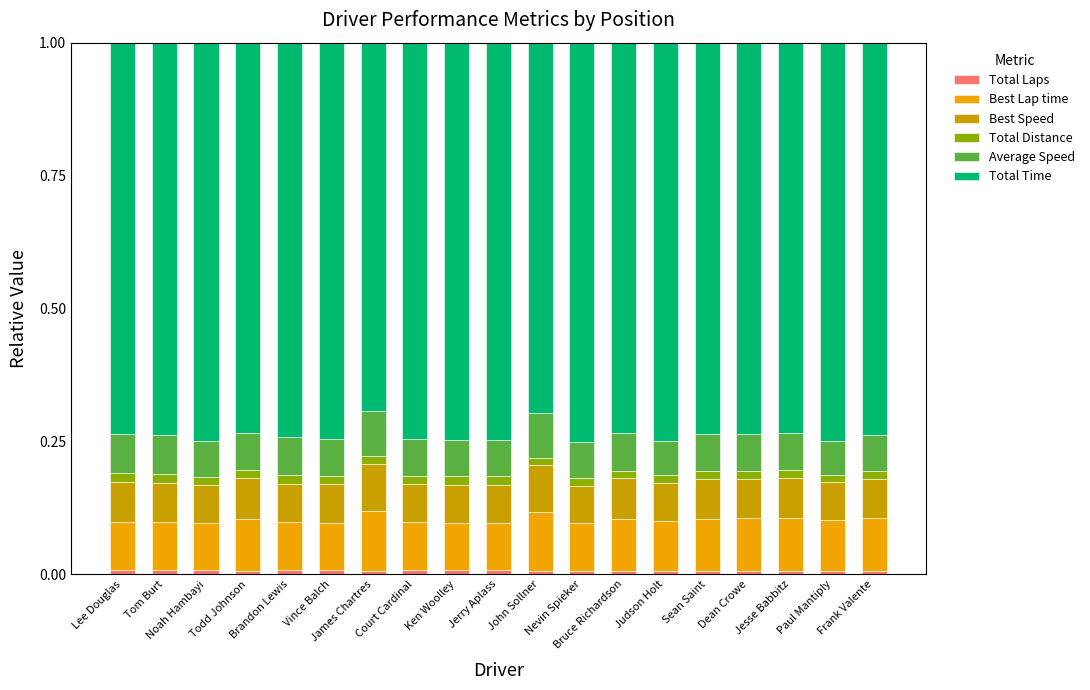

List the labels in order of Average Speed value, smallest first.

Judson Holt, Paul Mantiply, Nevin Spieker, Noah Hambayi, Ken Woolley, Jerry Aplass, Frank Valente, Dean Crowe, Vince Balch, Court Cardinal, Sean Saint, Bruce Richardson, Jesse Babbitz, Brandon Lewis, Todd Johnson, Tom Burt, Lee Douglas, John Sollner, James Chartres